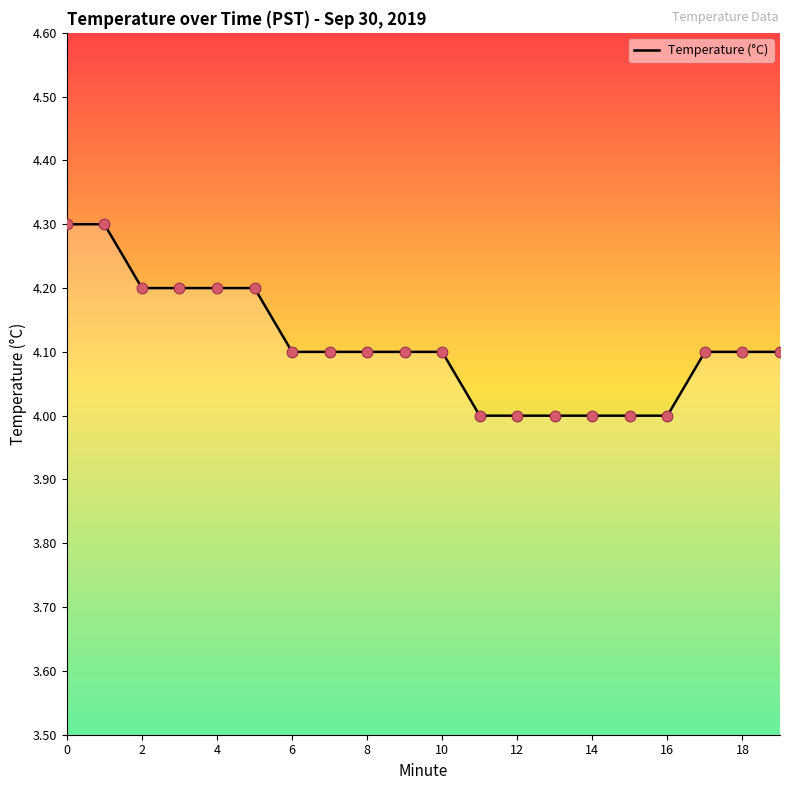

Is it true that Temperature (°C) equals 6.9 at 12?

False